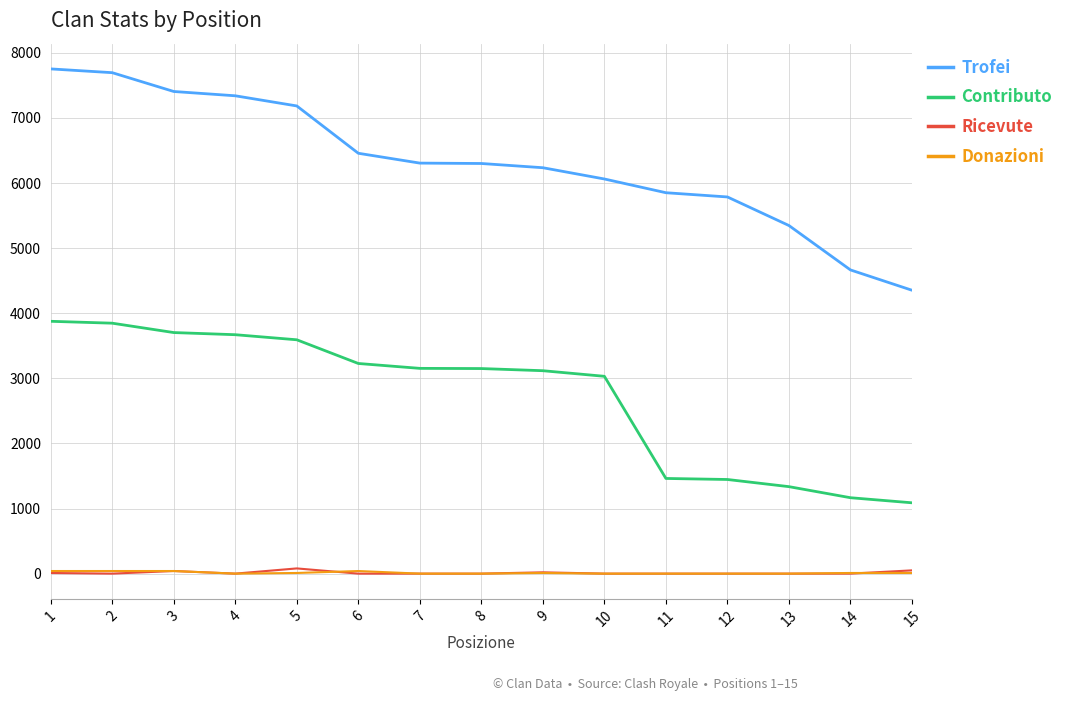

What is the maximum value shown in the chart?

7753